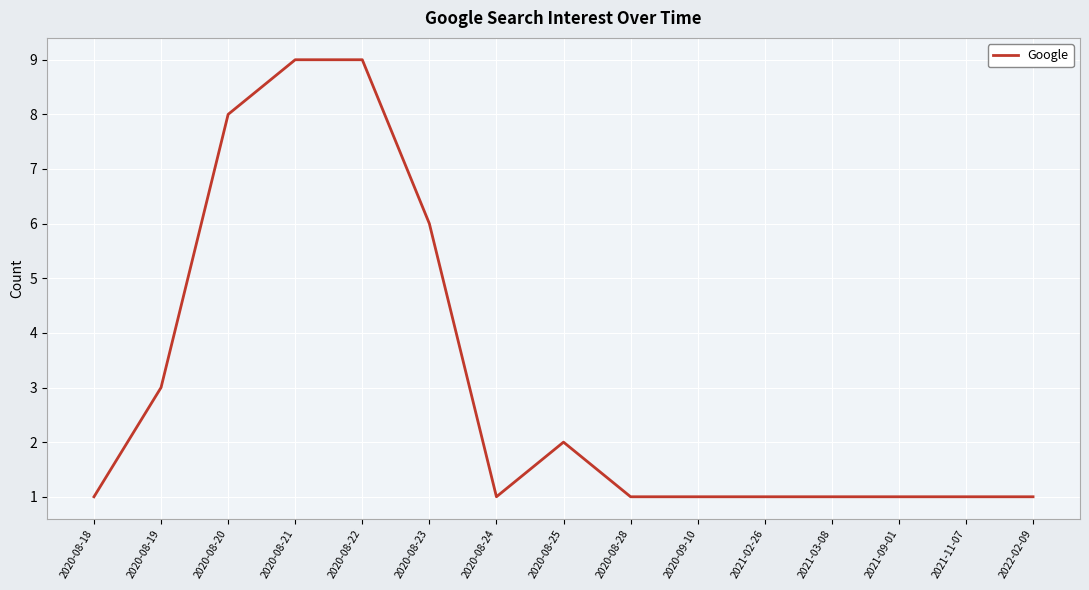

What position from the left is 2021-02-26?

11